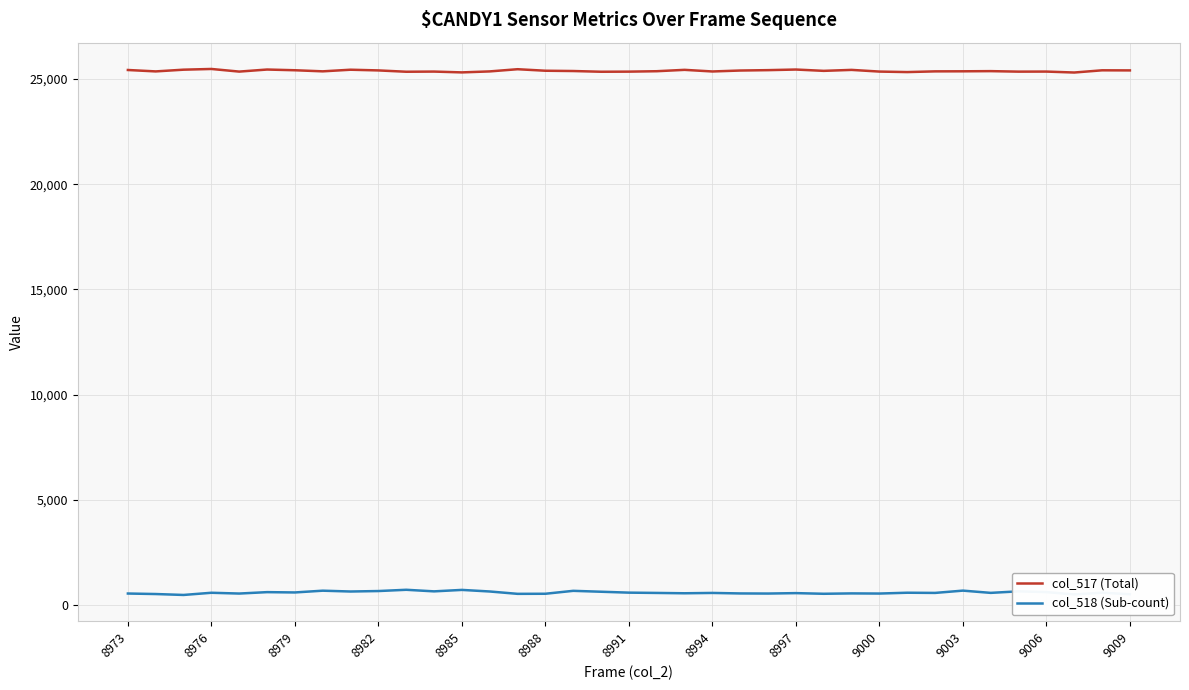

True or false: col_517 (Total) and col_518 (Sub-count) intersect in this chart.

False